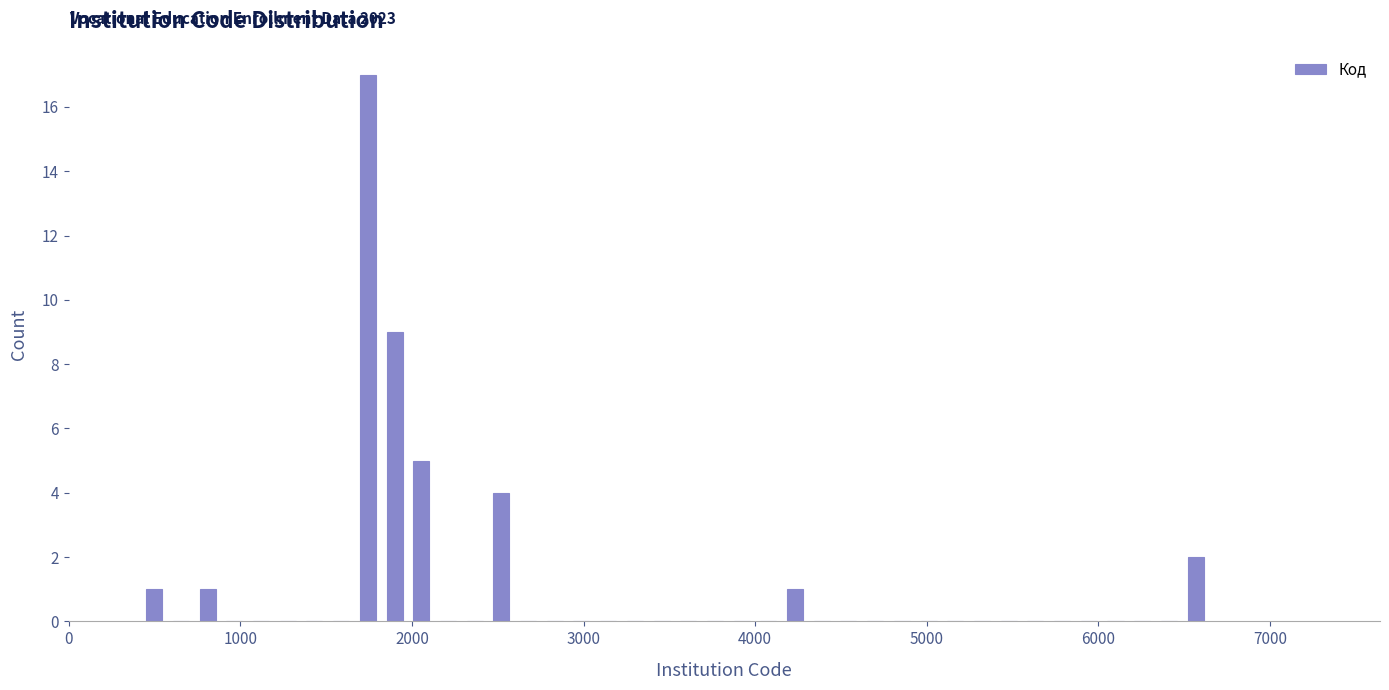

Around what value on the x-axis is the tallest bar? Give the approximate position of its centre, as read against the axis.

1700